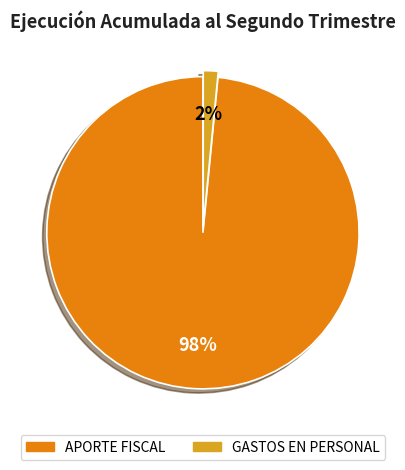

To the nearest percent, what percentage of the pie is APORTE FISCAL?

98%